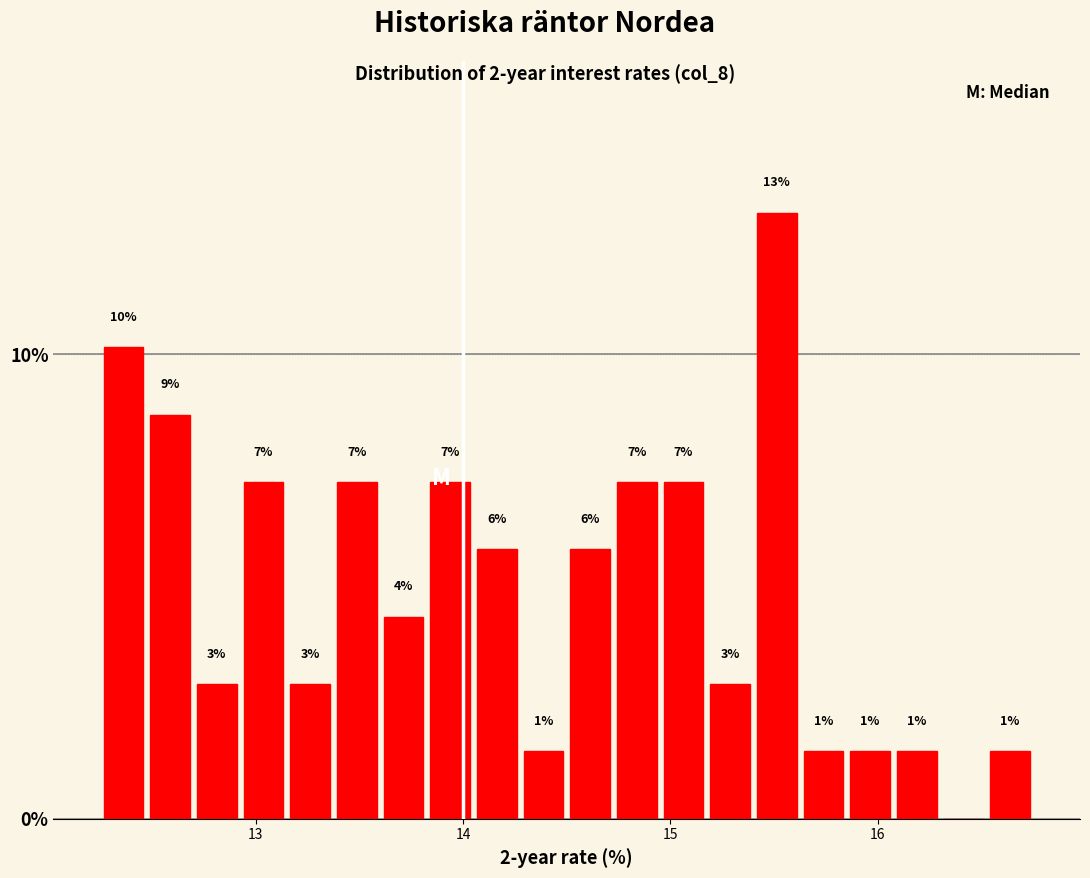

Read against the x-axis, roughly where is the centre of the tallest bar?

15.5